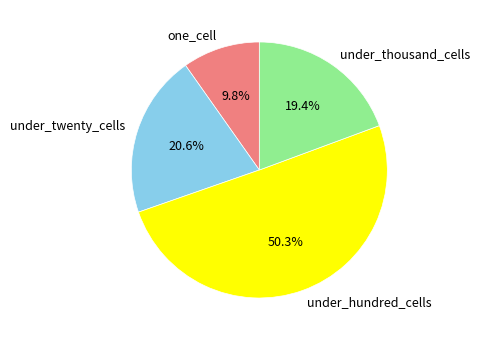

Do under_thousand_cells and under_hundred_cells together represent more than half of the pie?

Yes